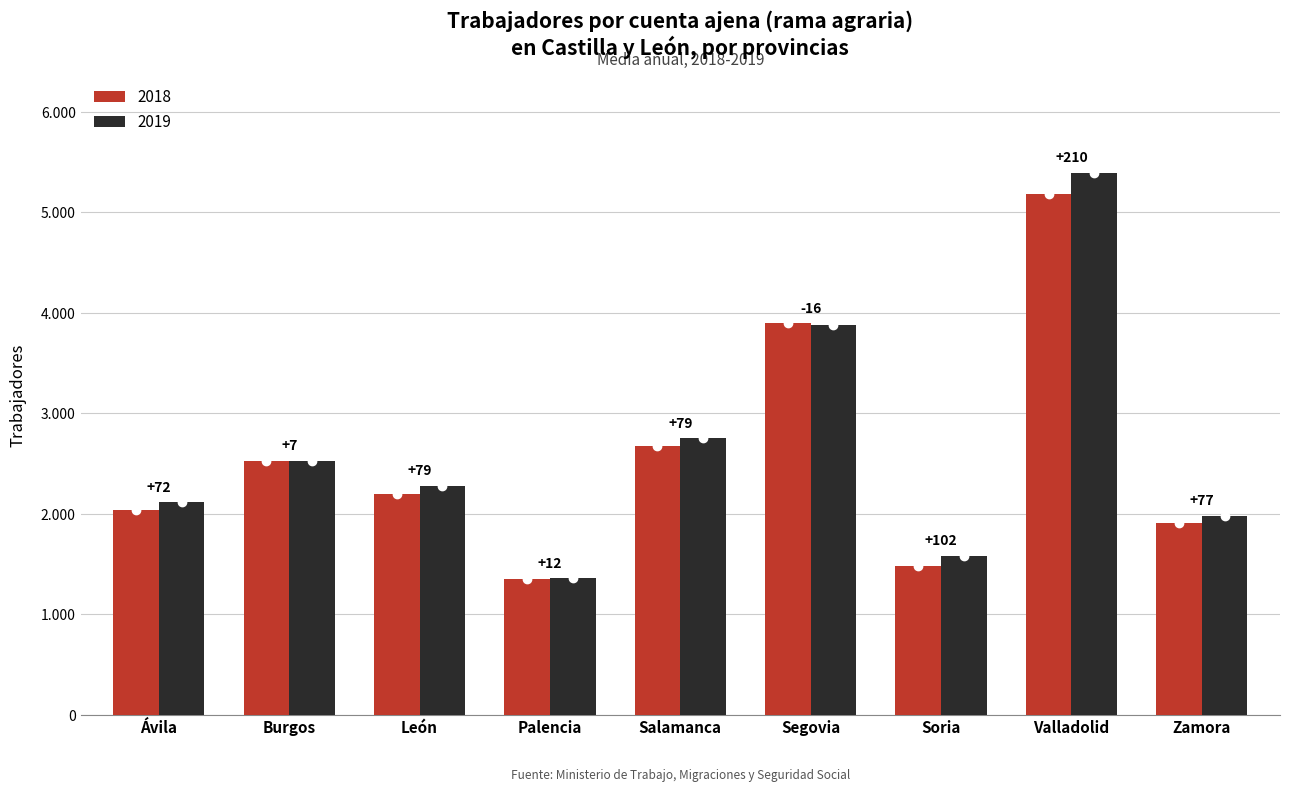

Are the bars grouped side by side (vs. stacked)?

Yes